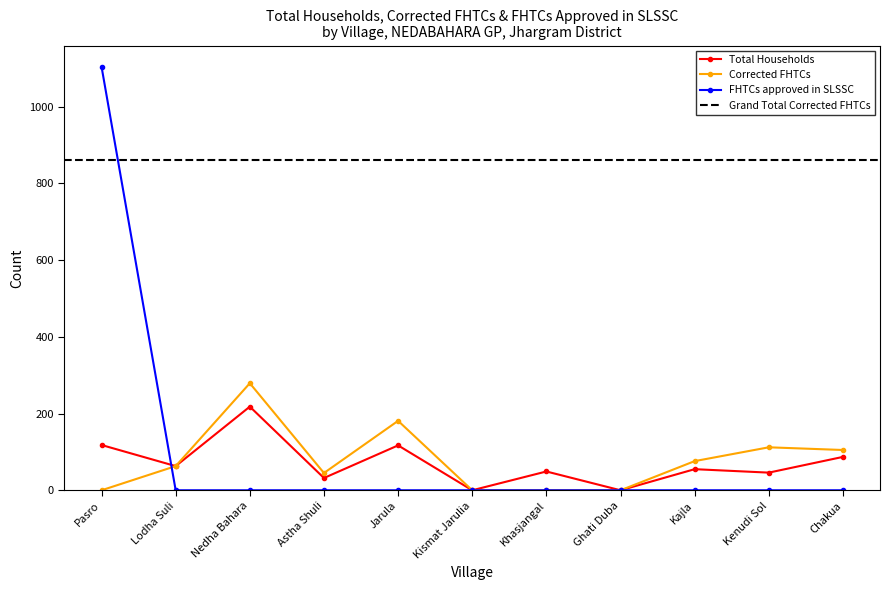

At which label does Total Households first exceed 55?

Pasro